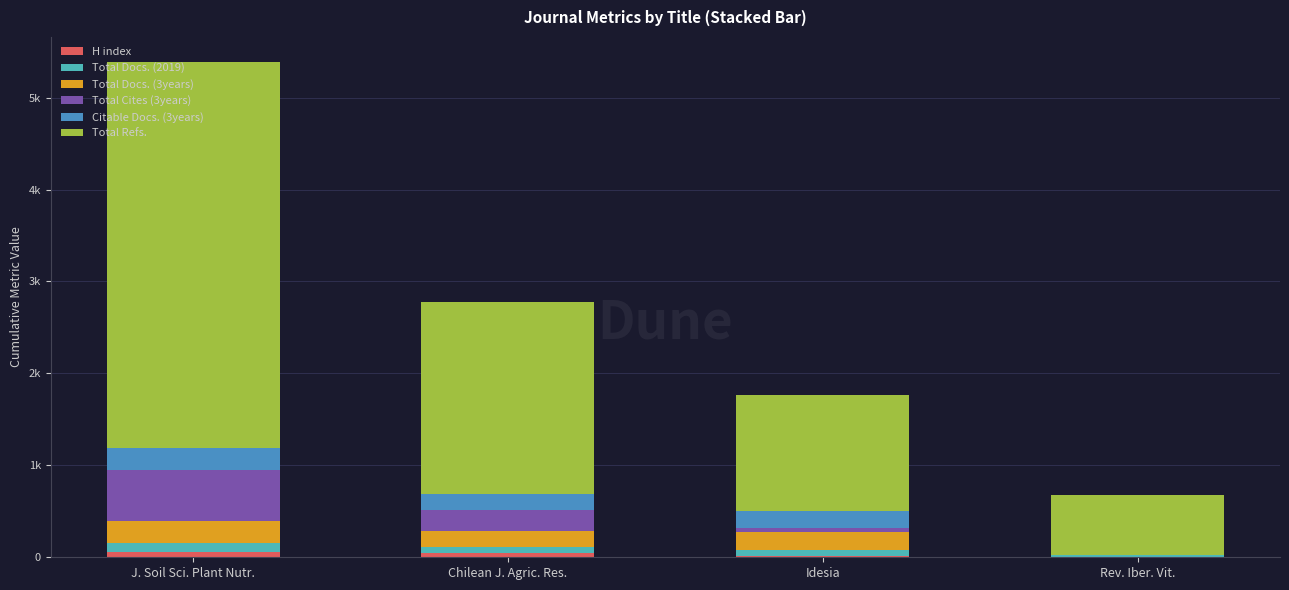

Are the bars horizontal?

No